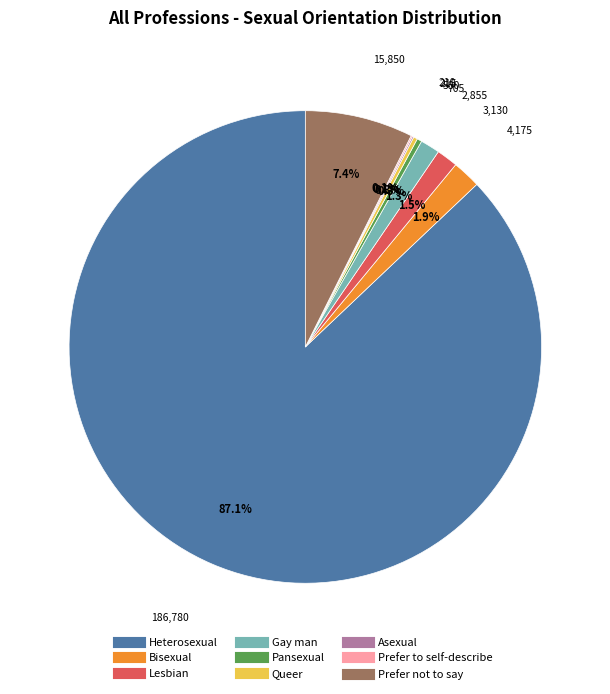

Which slice is the largest?

Heterosexual